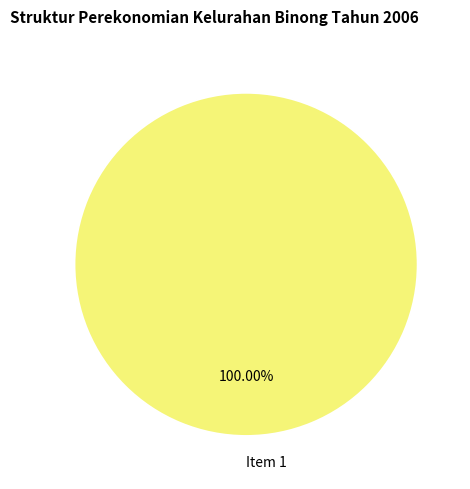

Is it true that Item 1 is 91% of the pie?

False